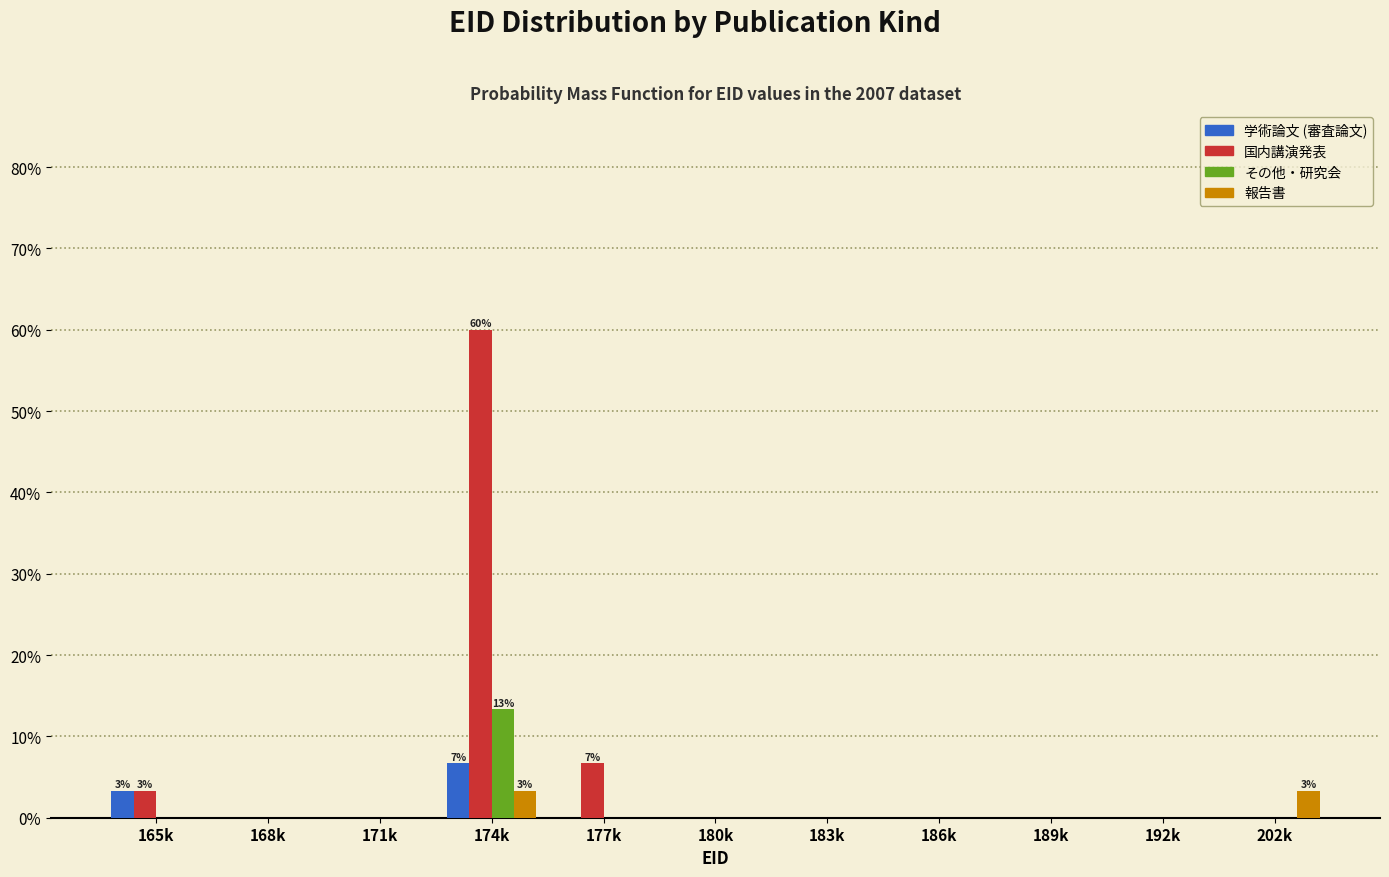

What is the total value across all series at 165k?

6.7